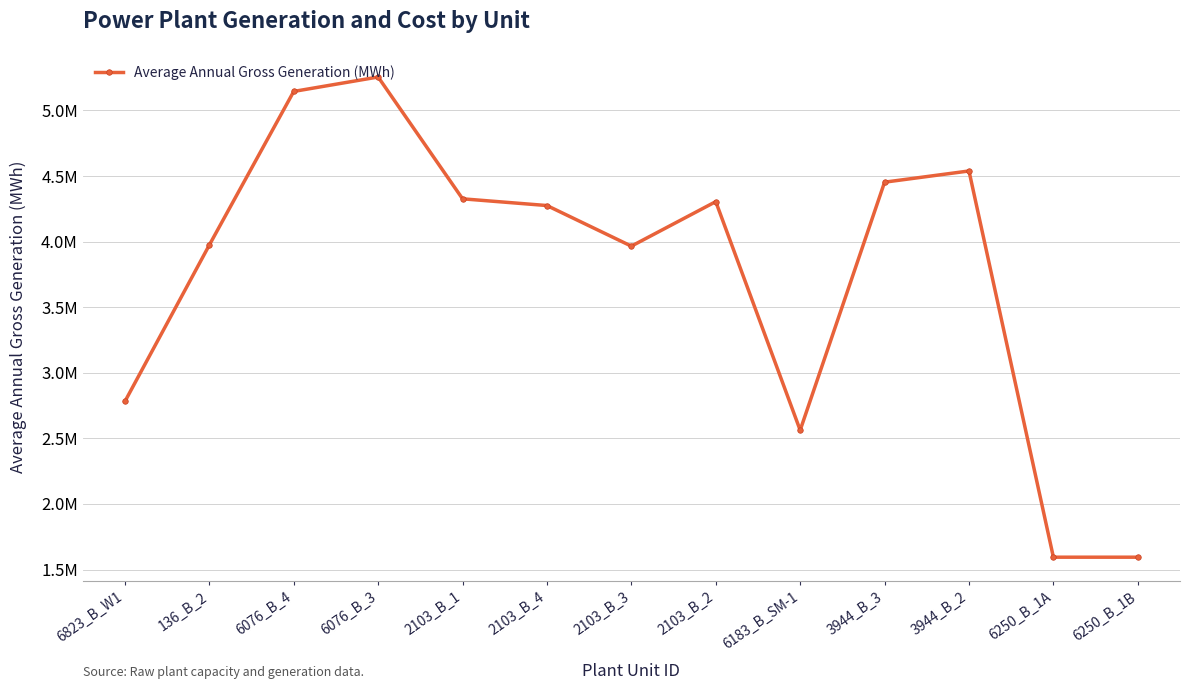

List the labels in order of value, smallest first.

6250_B_1A, 6250_B_1B, 6183_B_SM-1, 6823_B_W1, 2103_B_3, 136_B_2, 2103_B_4, 2103_B_2, 2103_B_1, 3944_B_3, 3944_B_2, 6076_B_4, 6076_B_3